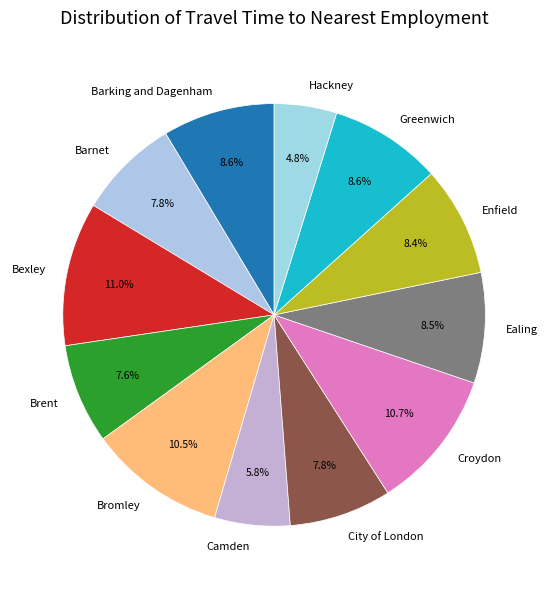

To the nearest percent, what percentage of the pie is Enfield?

8%